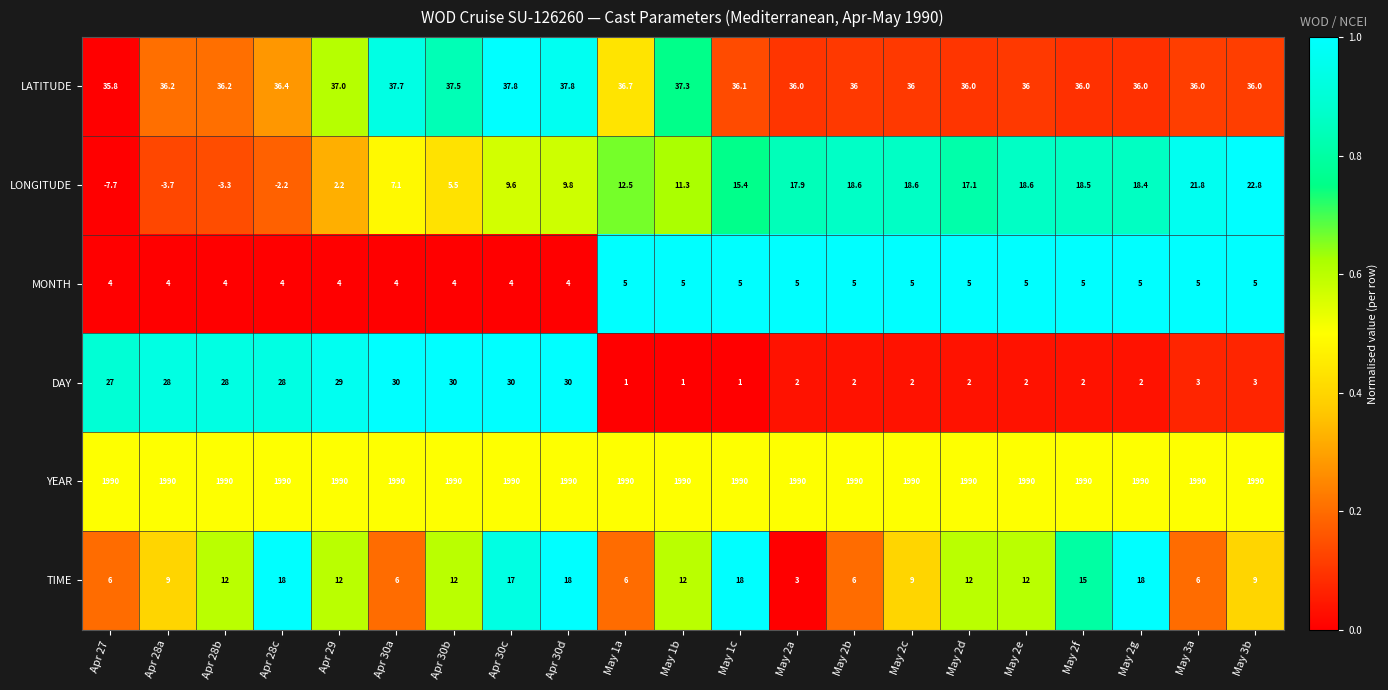

Between Apr 27 and May 2b, which series saw the biggest shift?

LONGITUDE